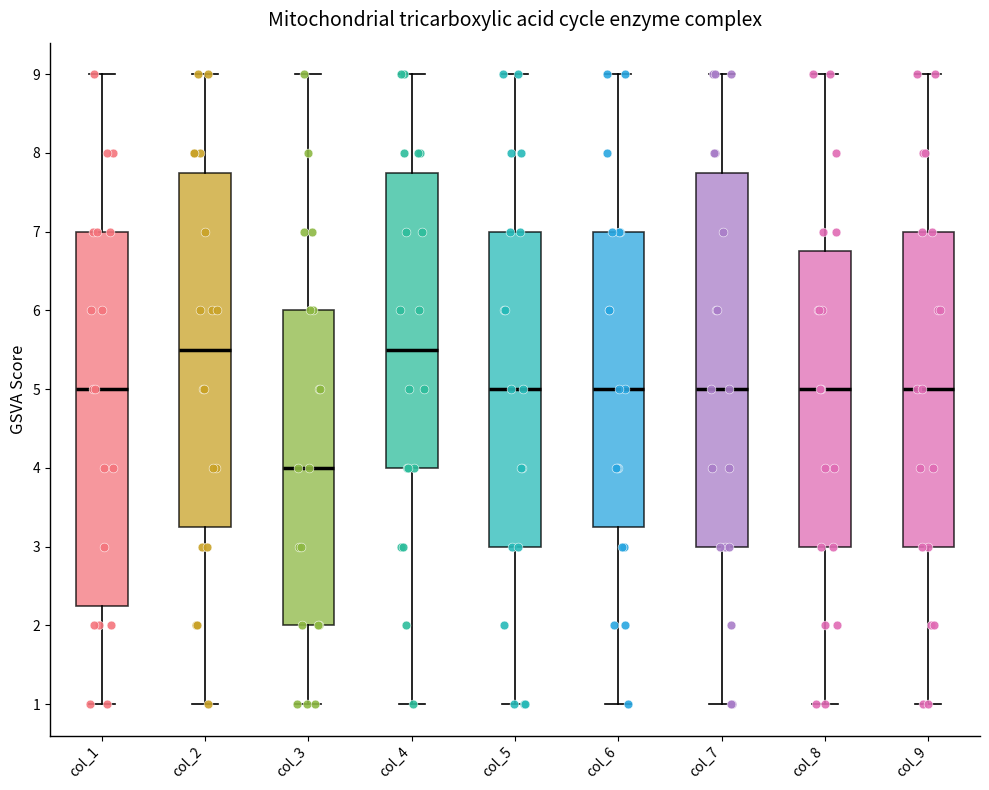

Where does the upper whisker of the box for col_2 end on the y-axis? The values are not printed on the chart, so give them approximately, as read against the axis.

9.0